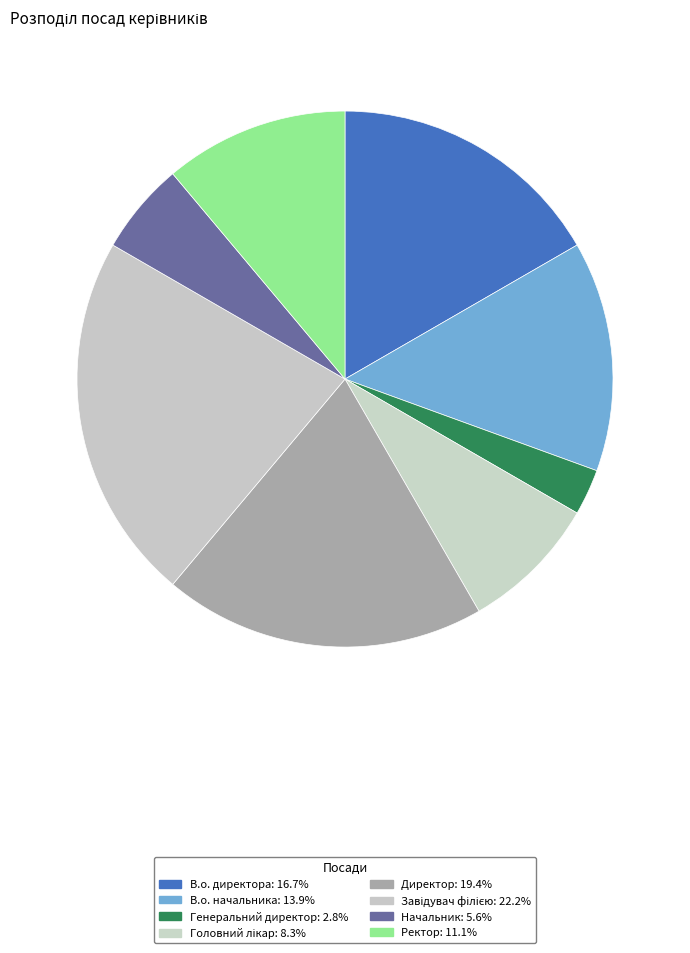

Does В.о. директора represent more than half of the total?

No